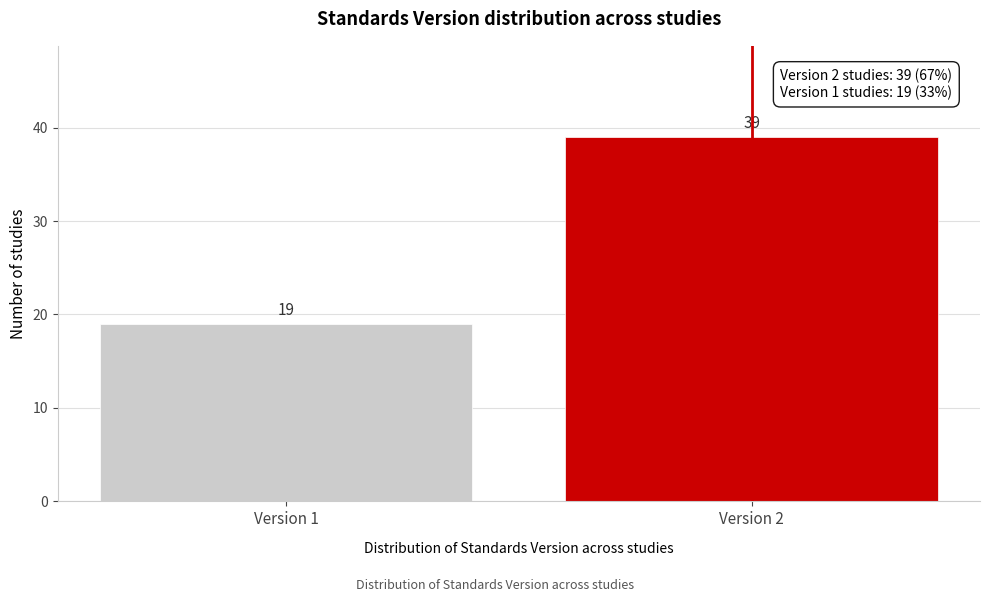

Reading left to right, list all the values displayed in this chart.

19	39